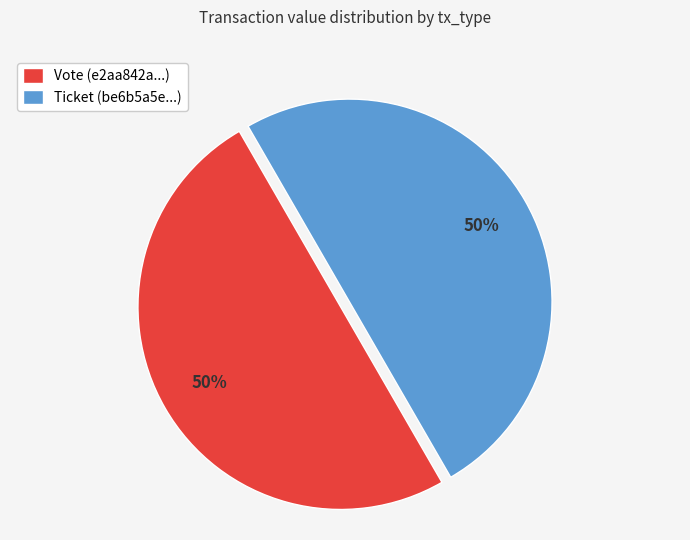

To the nearest percent, what percentage of the pie is Vote (e2aa842a...)?

50%